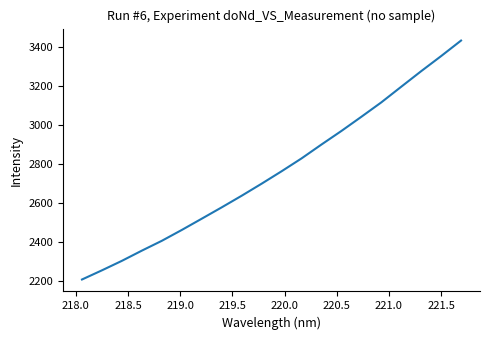

What is the difference between the maximum and minimum values?

1223.1